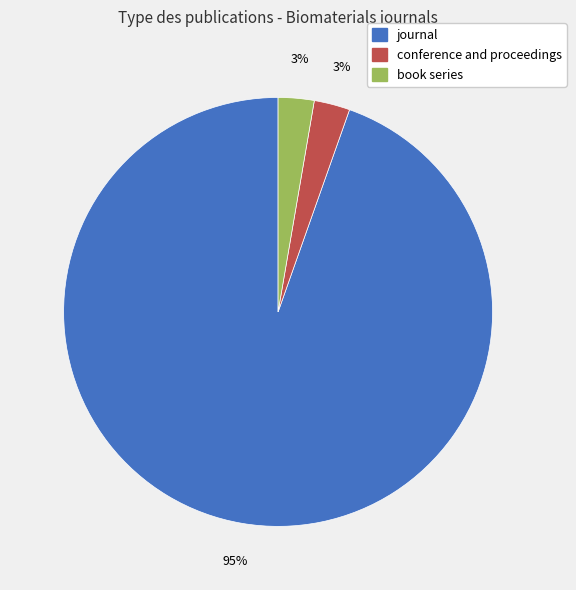

Which slice is the largest?

journal